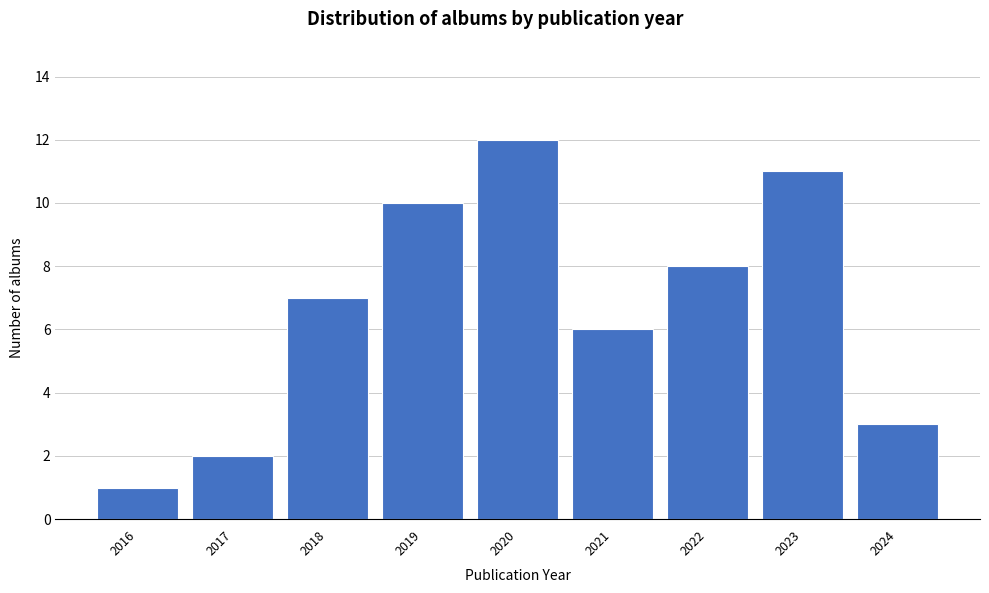

Reading right to left, transcribe all the data shown in this chart.

2024=3	2023=11	2022=8	2021=6	2020=12	2019=10	2018=7	2017=2	2016=1